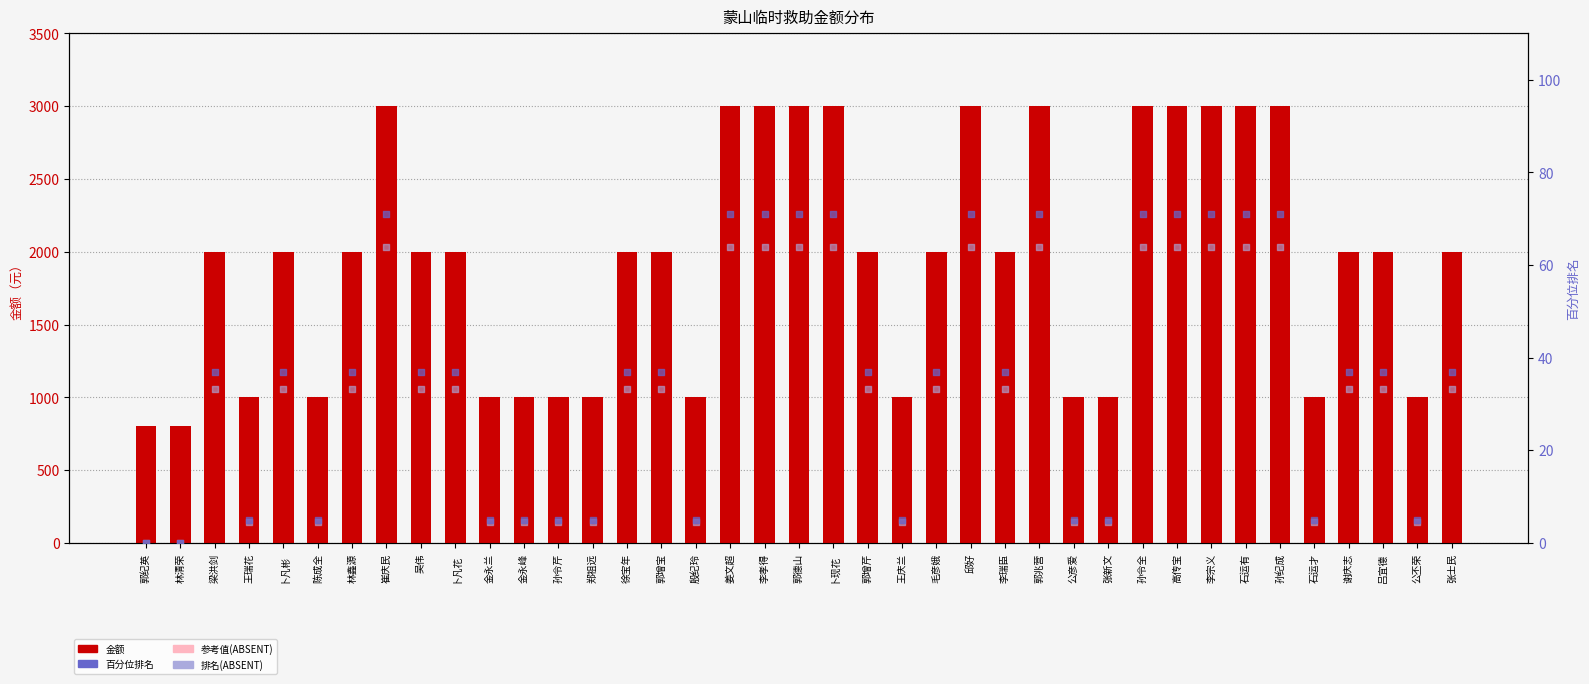

At which category is the sum across all series the highest?

崔庆民